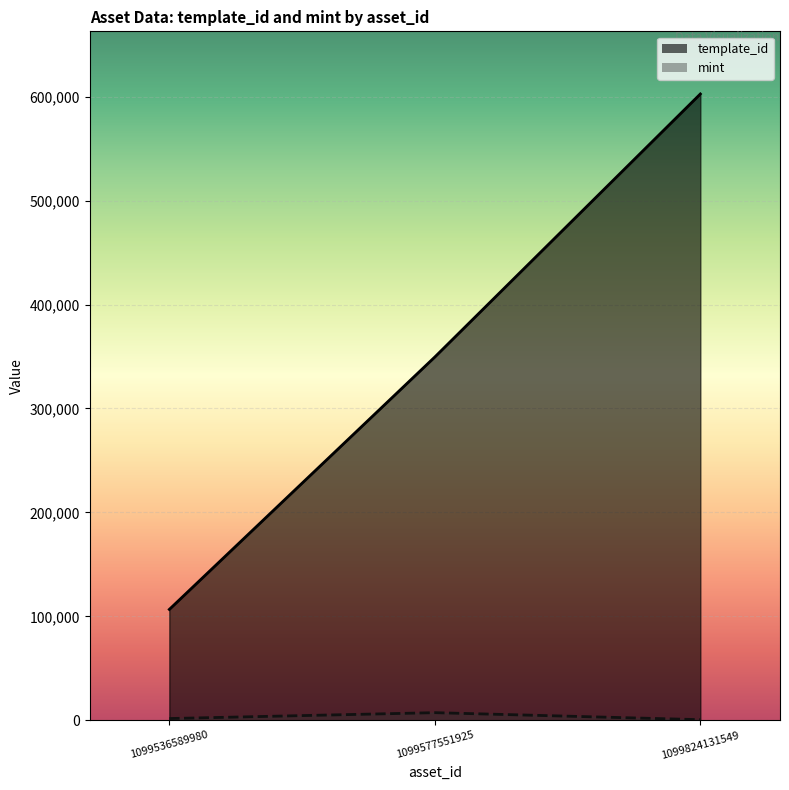

Is the value of mint at 1099536589980 greater than the value of template_id at 1099536589980?

No